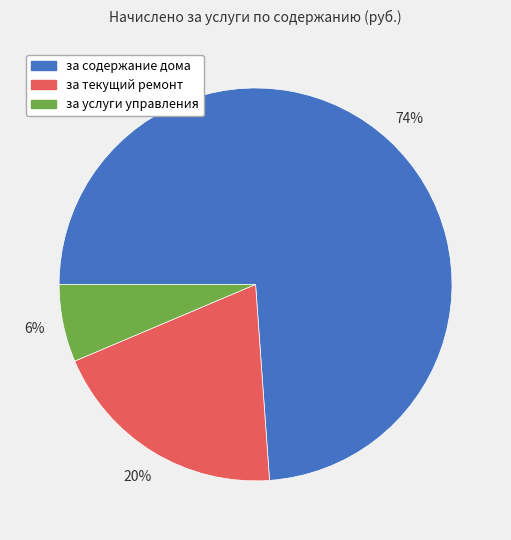

Is the sum of за содержание дома and за текущий ремонт greater than half?

Yes